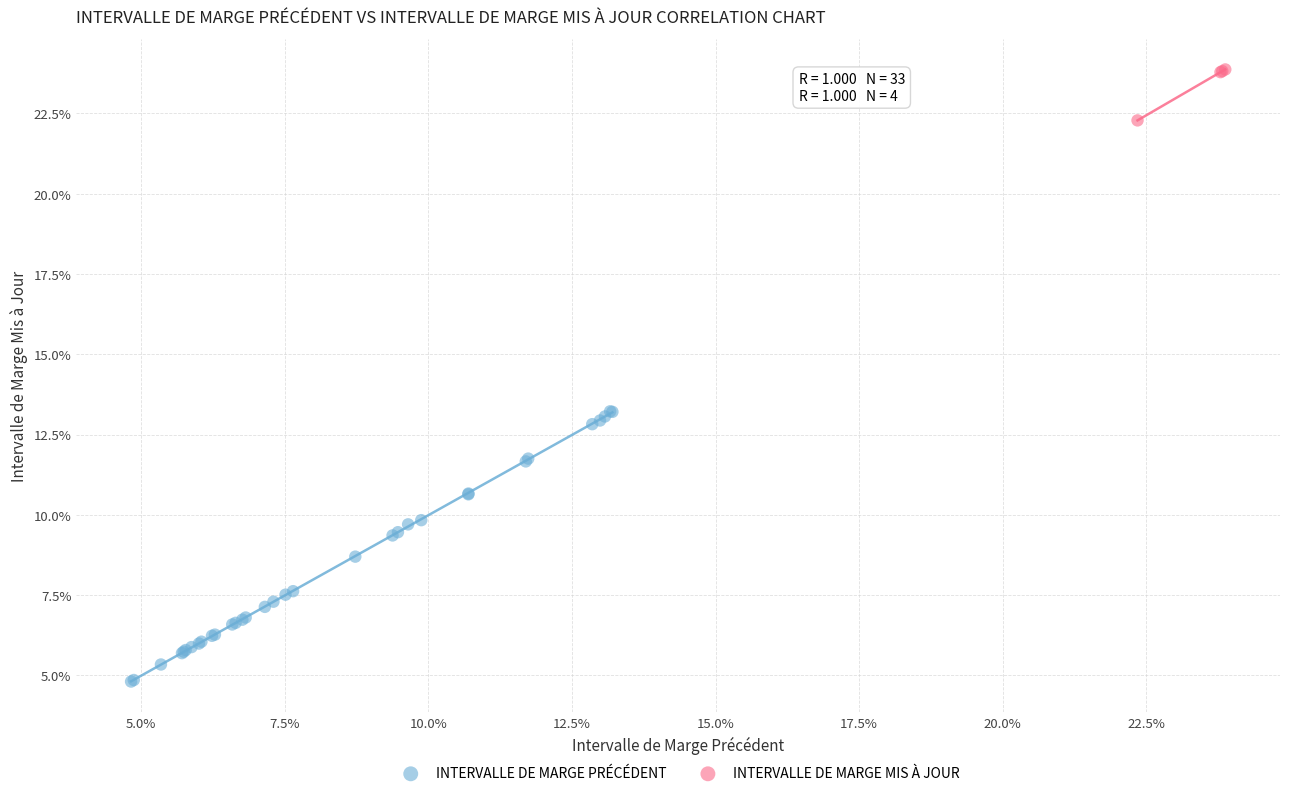

Which series contains the lowest Y value?

INTERVALLE DE MARGE PRÉCÉDENT